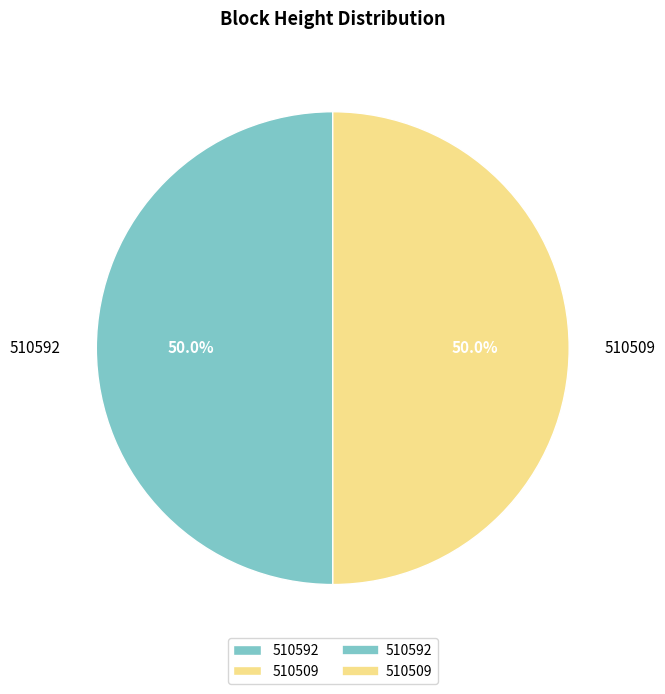

What is the ratio of the value at 510592 to the value at 510509?

1.0